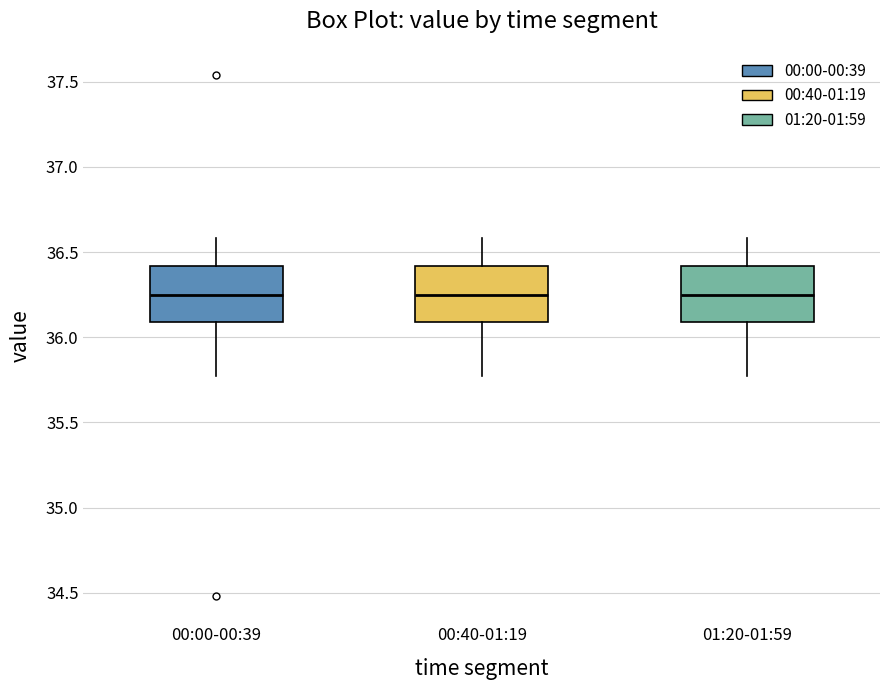

Where is the upper edge of the box for 01:20-01:59 on the y-axis? The values are not printed on the chart, so give them approximately, as read against the axis.

36.40